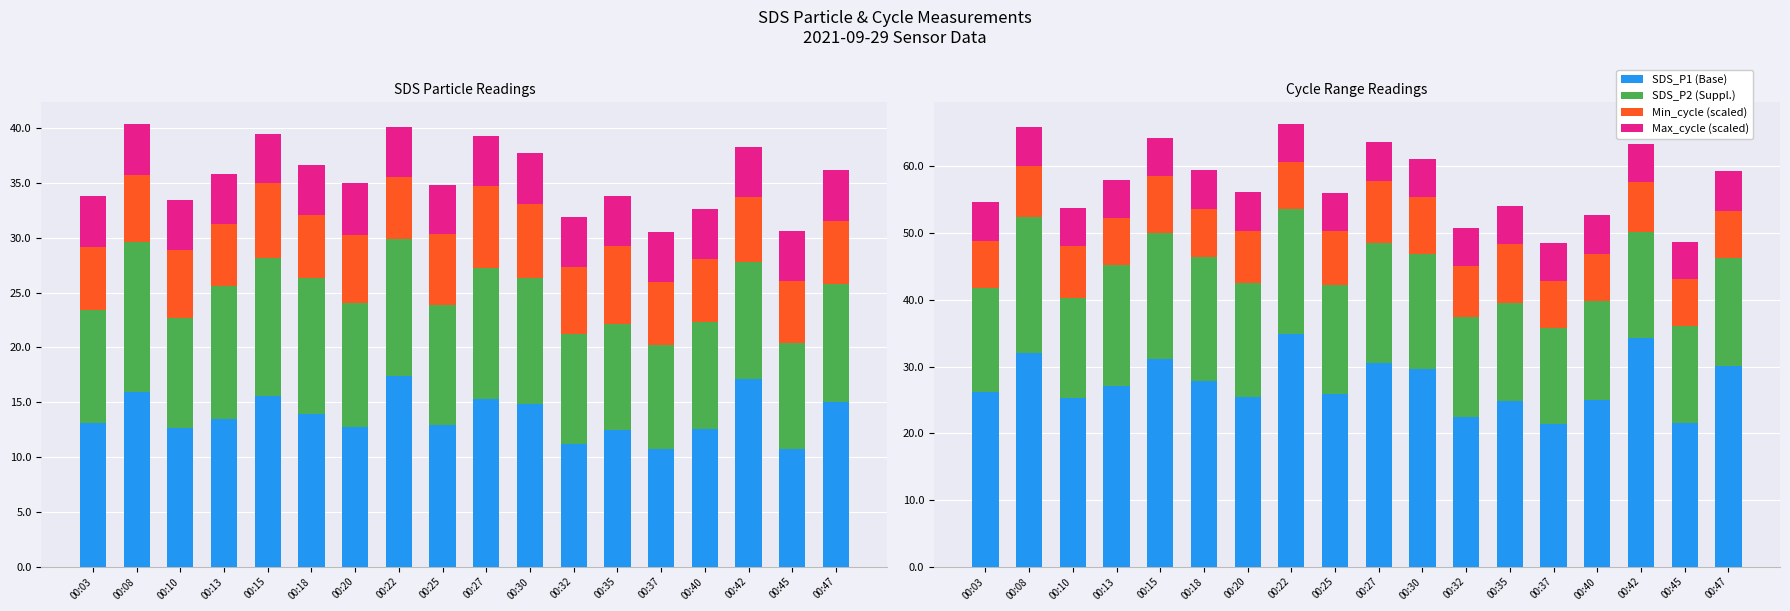

Which series has the largest total across all categories?

SDS_P1 (Base)